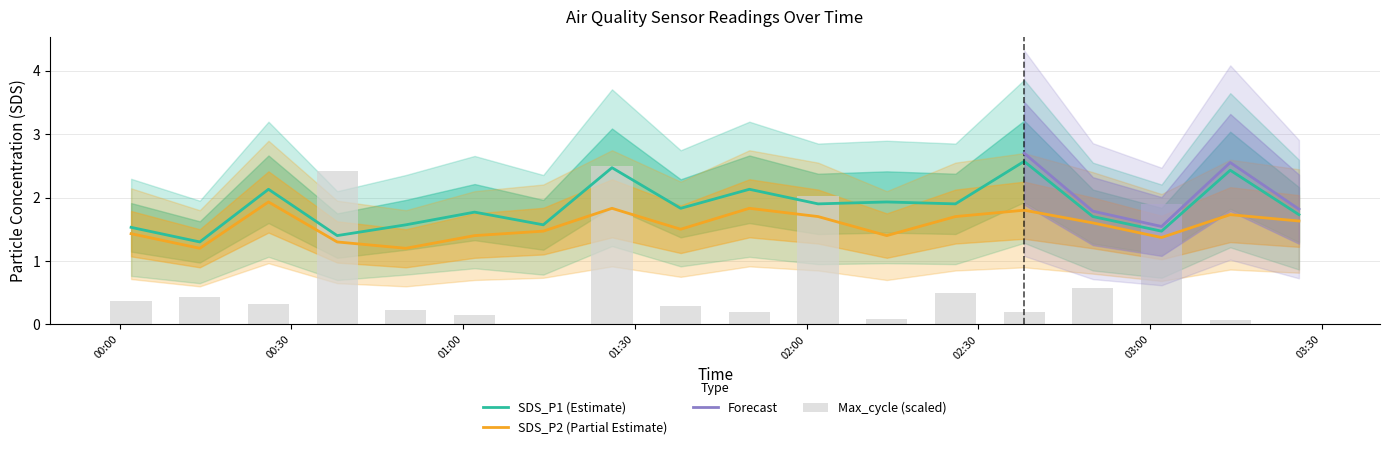

Is the value of SDS_P1 at 2021/05/03 01:14 greater than the value of SDS_P2 at 2021/05/03 02:38?

No